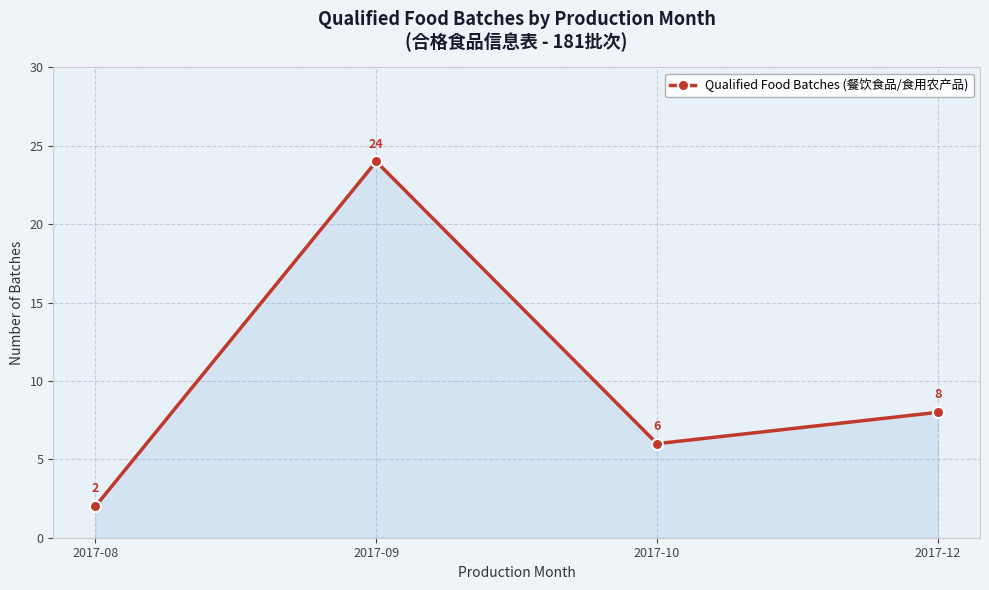

Reading left to right, what are all the values shown in this chart?

2	24	6	8